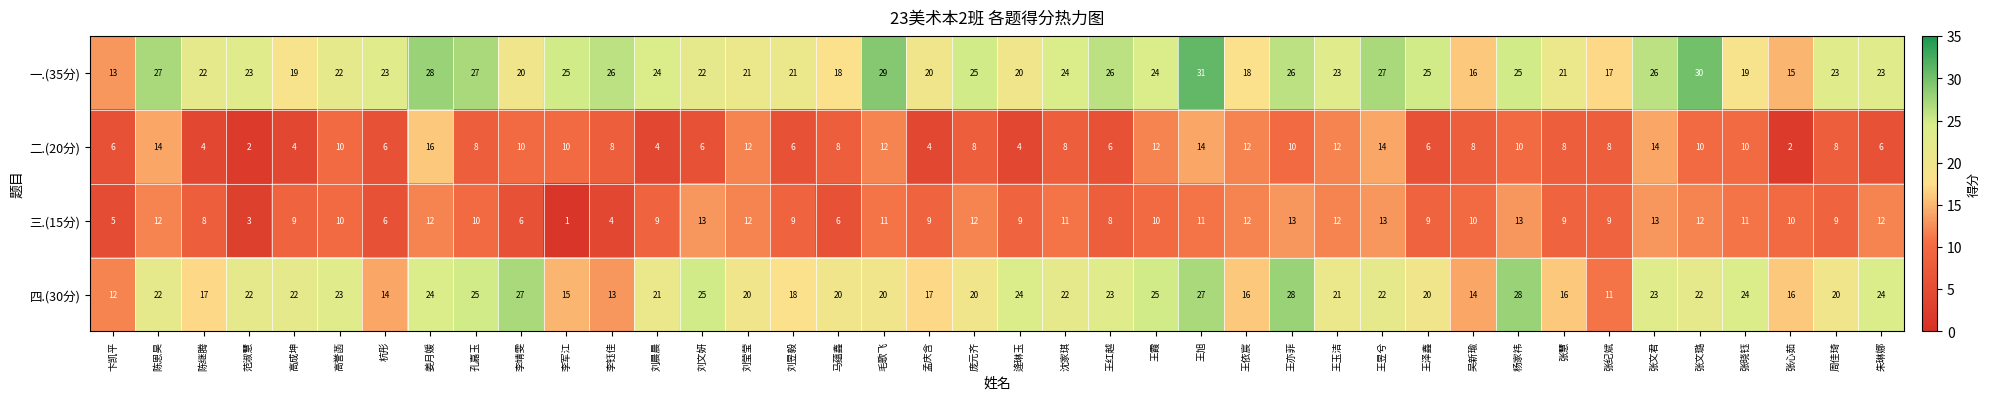

What is the total value across all series at 王泽鑫?

60